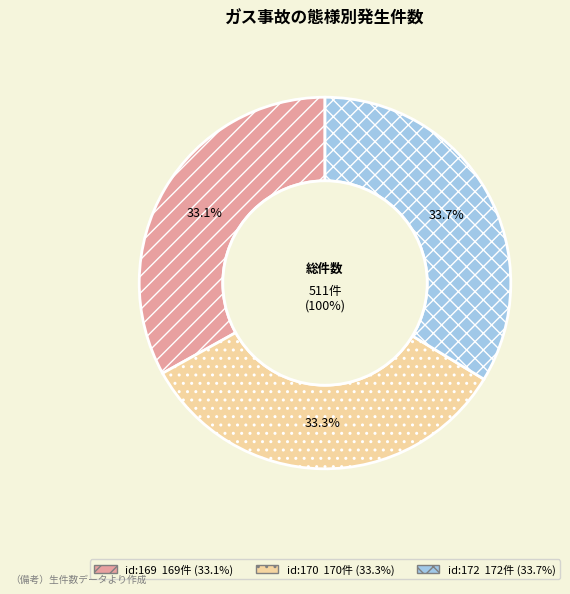

What portion of the pie excludes 172?

66.3%